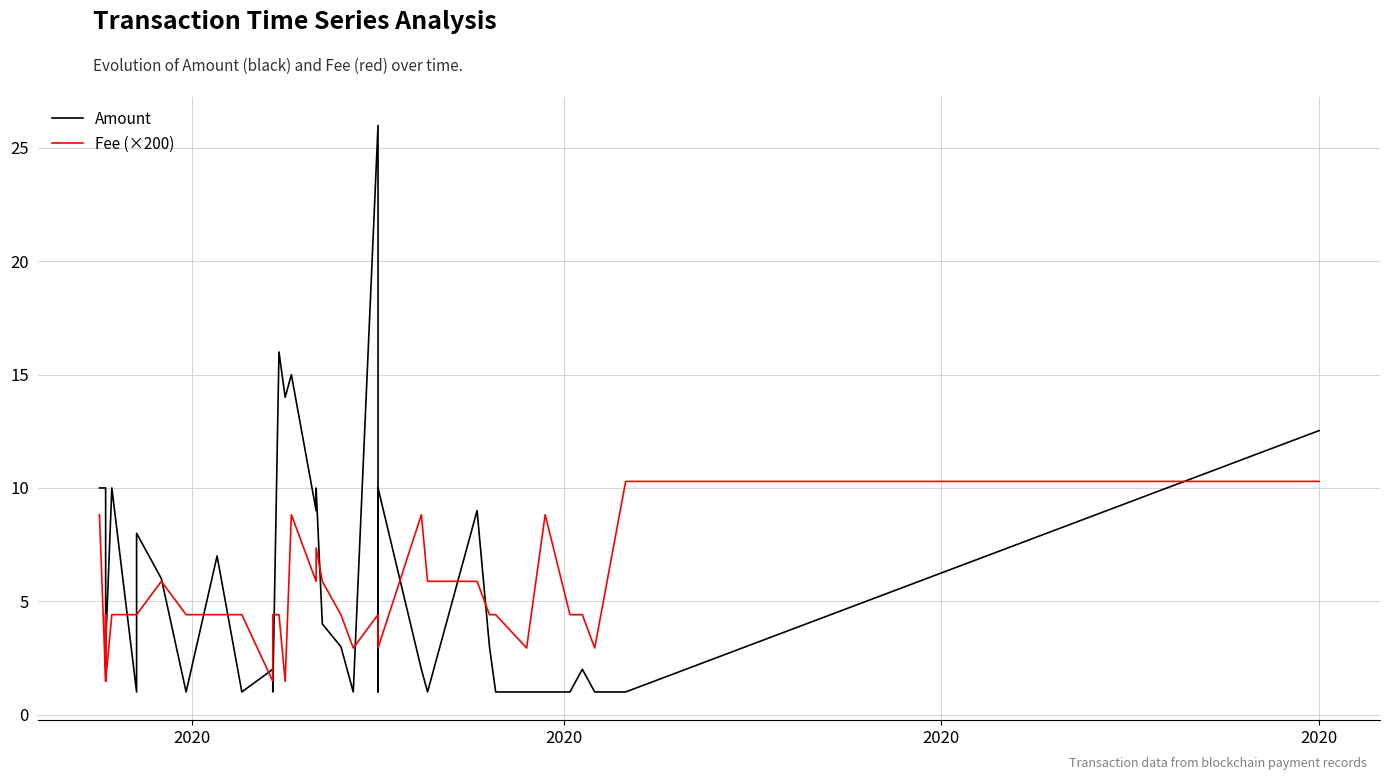

Rank the series by their average value, from highest to lowest.

Amount, Fee (×200)